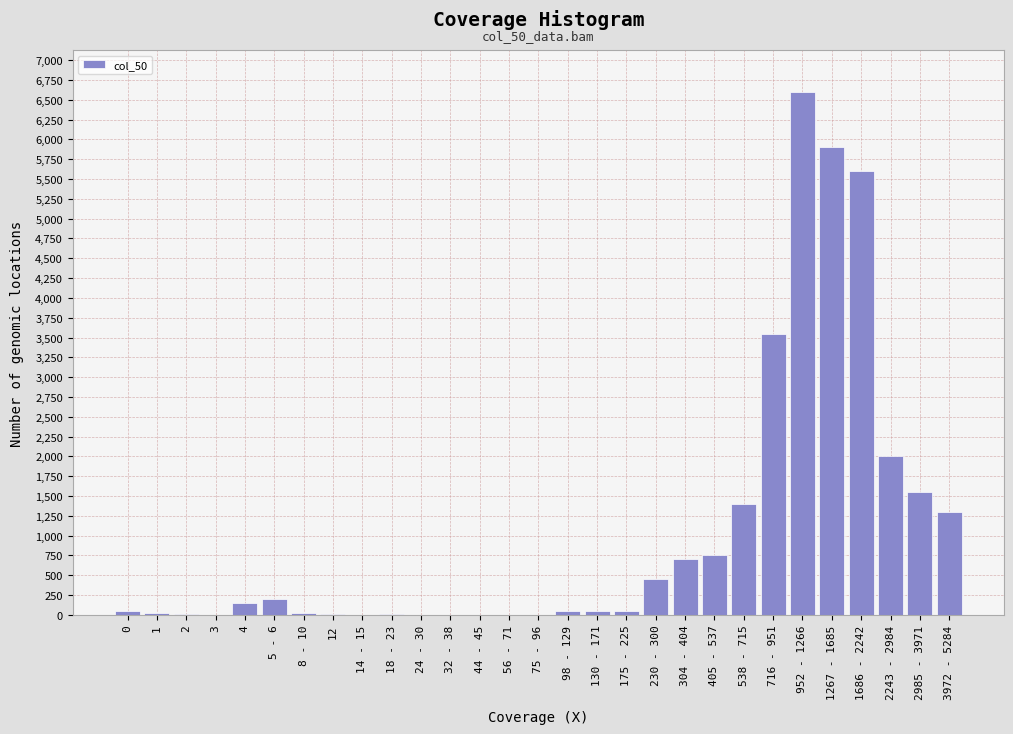

The value at 3972 - 5284 is 1300. True or false?

True